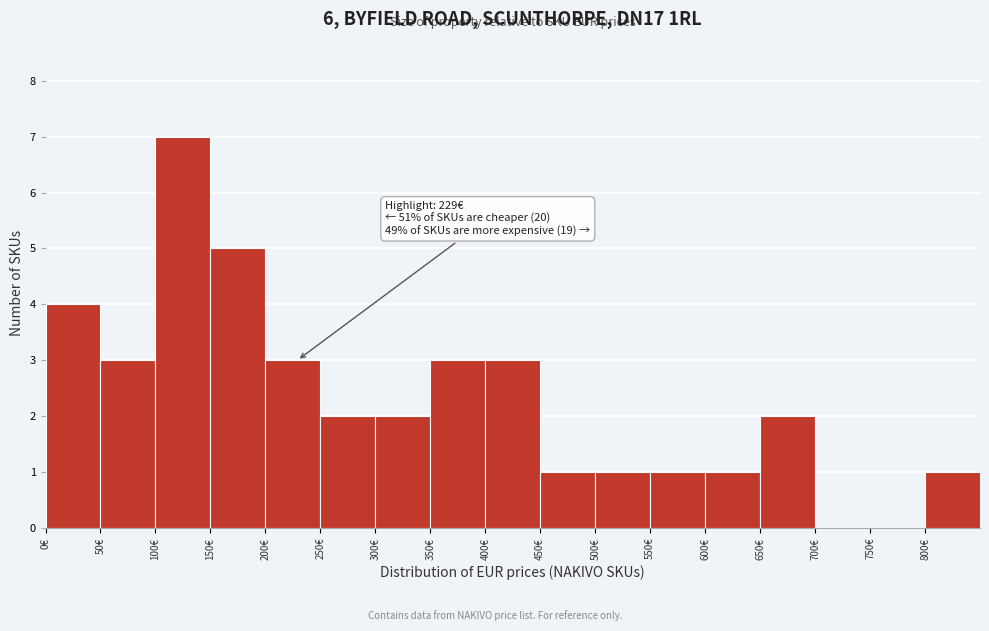

Which range on the x-axis has the tallest bar?

100 to 150